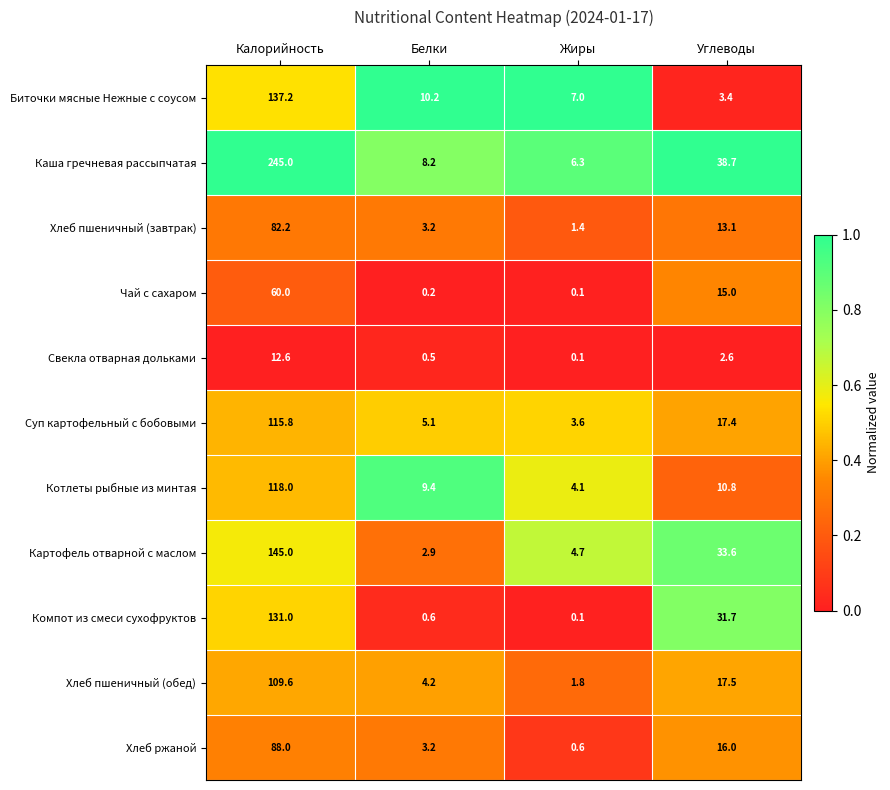

List the series in order of their peak value, lowest first.

Свекла отварная дольками, Чай с сахаром, Хлеб пшеничный (завтрак), Хлеб ржаной, Хлеб пшеничный (обед), Суп картофельный с бобовыми, Котлеты рыбные из минтая, Компот из смеси сухофруктов, Биточки мясные Нежные с соусом, Картофель отварной с маслом, Каша гречневая рассыпчатая